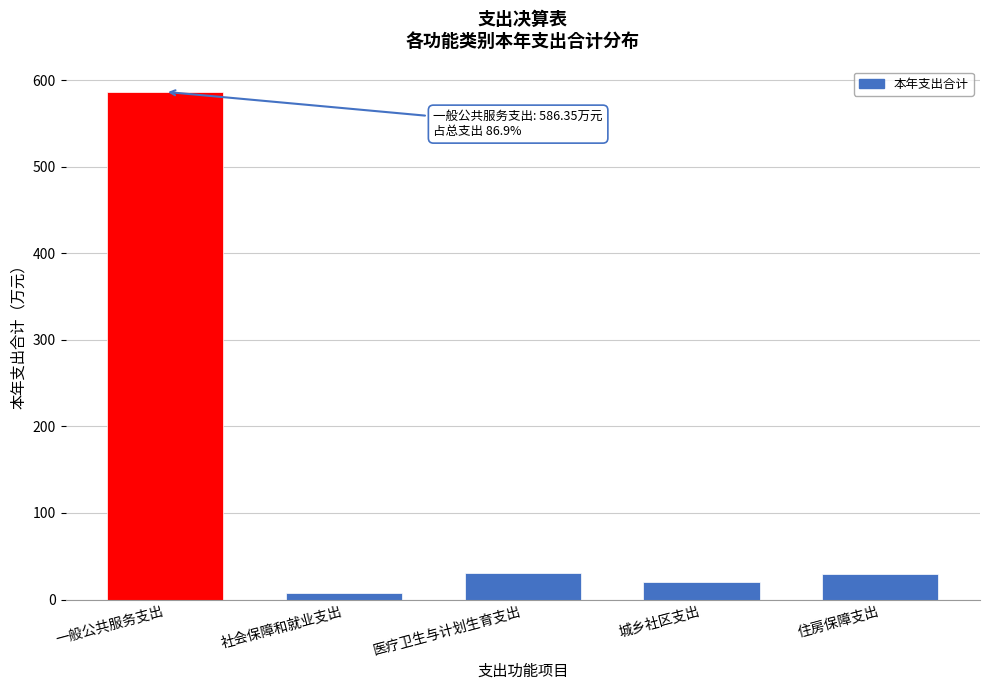

What is the label of the 4th bar from the left?

城乡社区支出